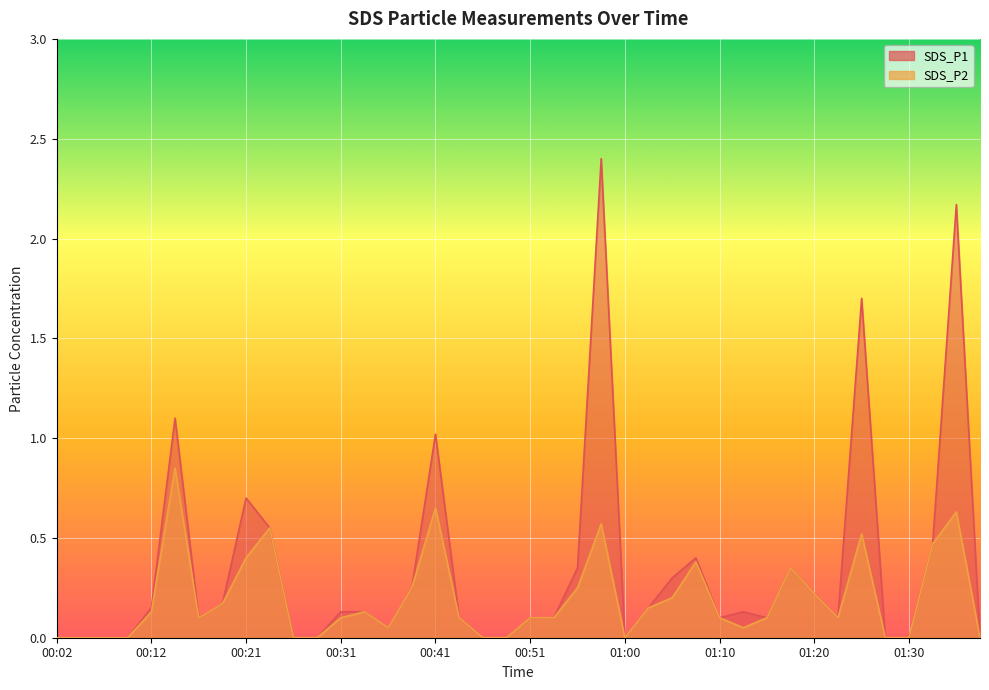

Which series has the widest spread of values?

SDS_P1